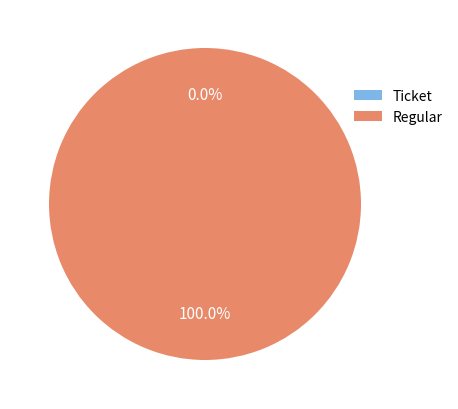

What is the smallest slice in the pie chart?

Ticket